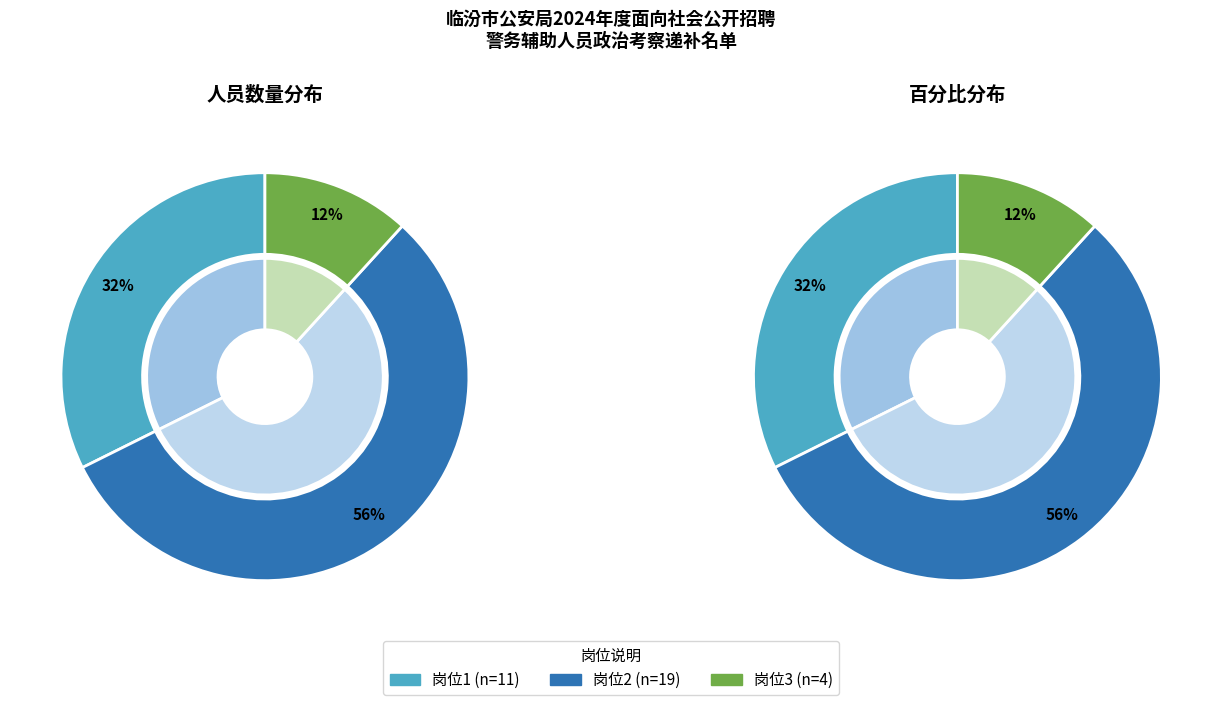

To the nearest percent, what is the difference between the largest and smallest slice percentages?

44%